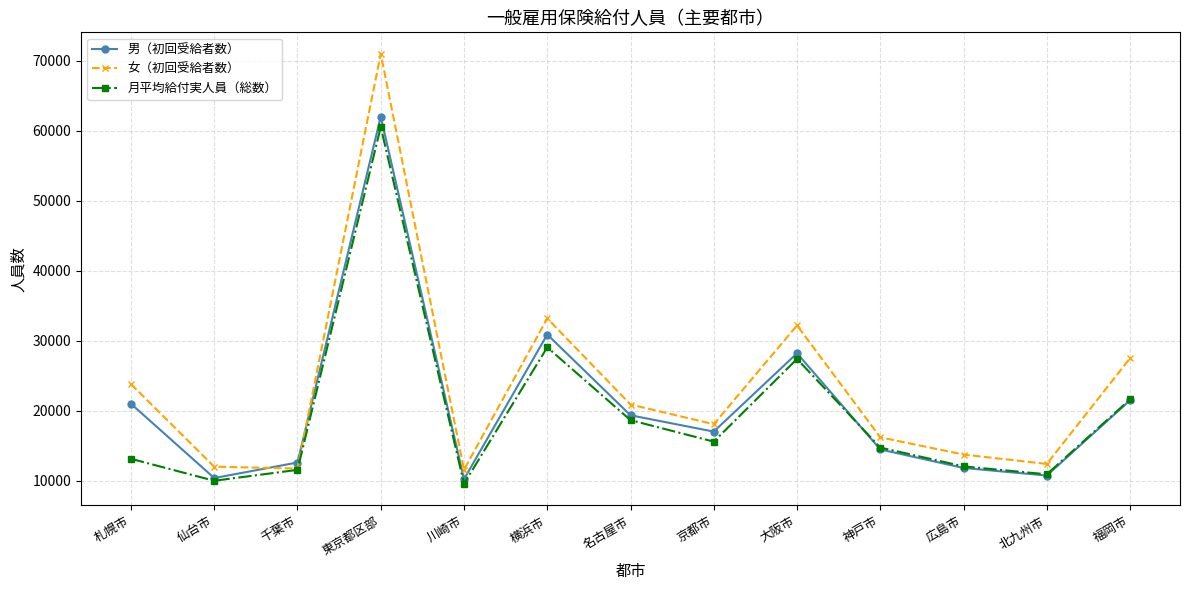

Between which two adjacent categories do 女（初回受給者数） and 男（初回受給者数） first intersect?

仙台市 and 千葉市